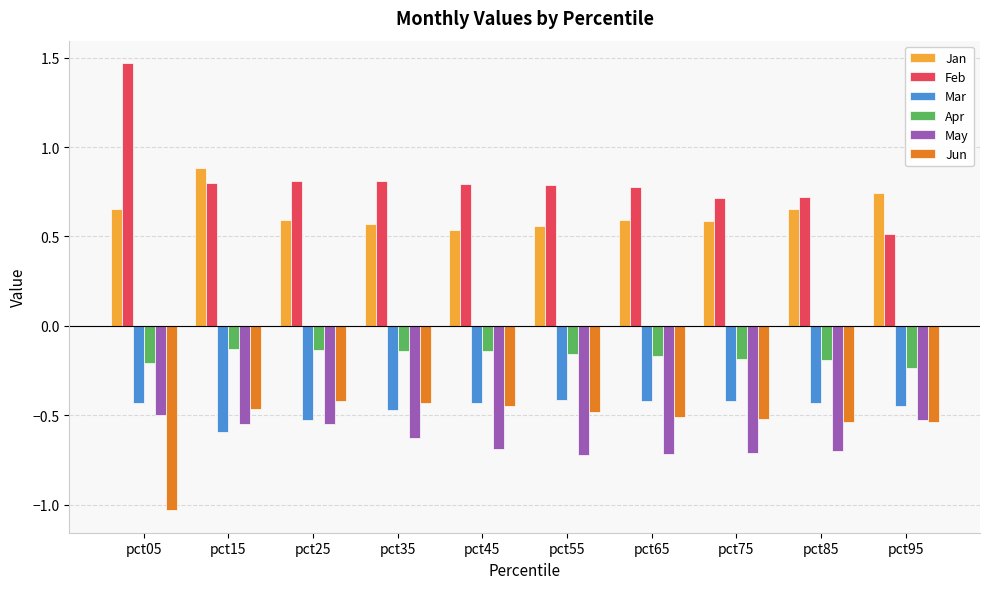

Which series has the largest total across all categories?

Feb